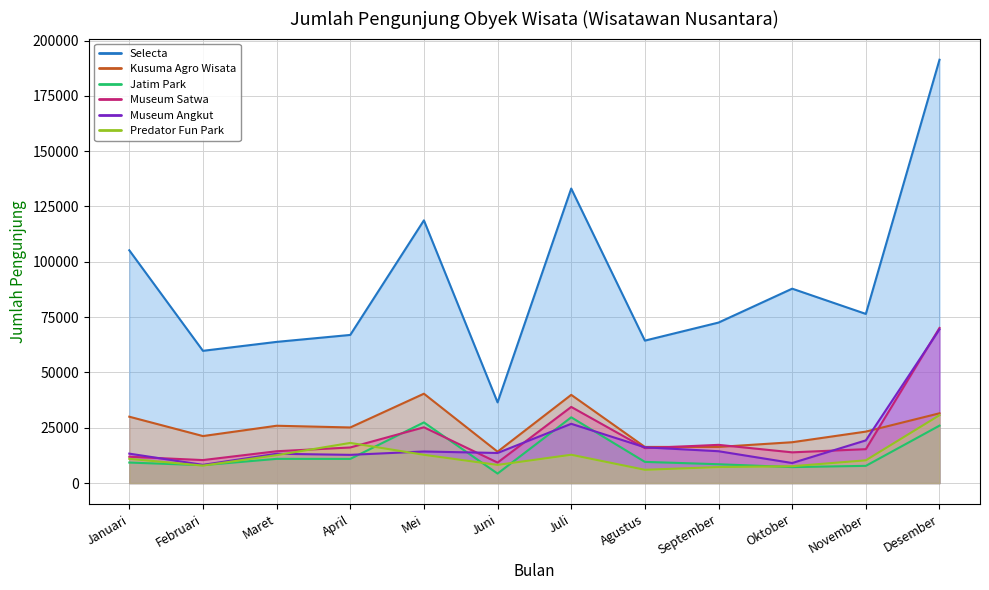

At which category is the sum across all series the highest?

Desember